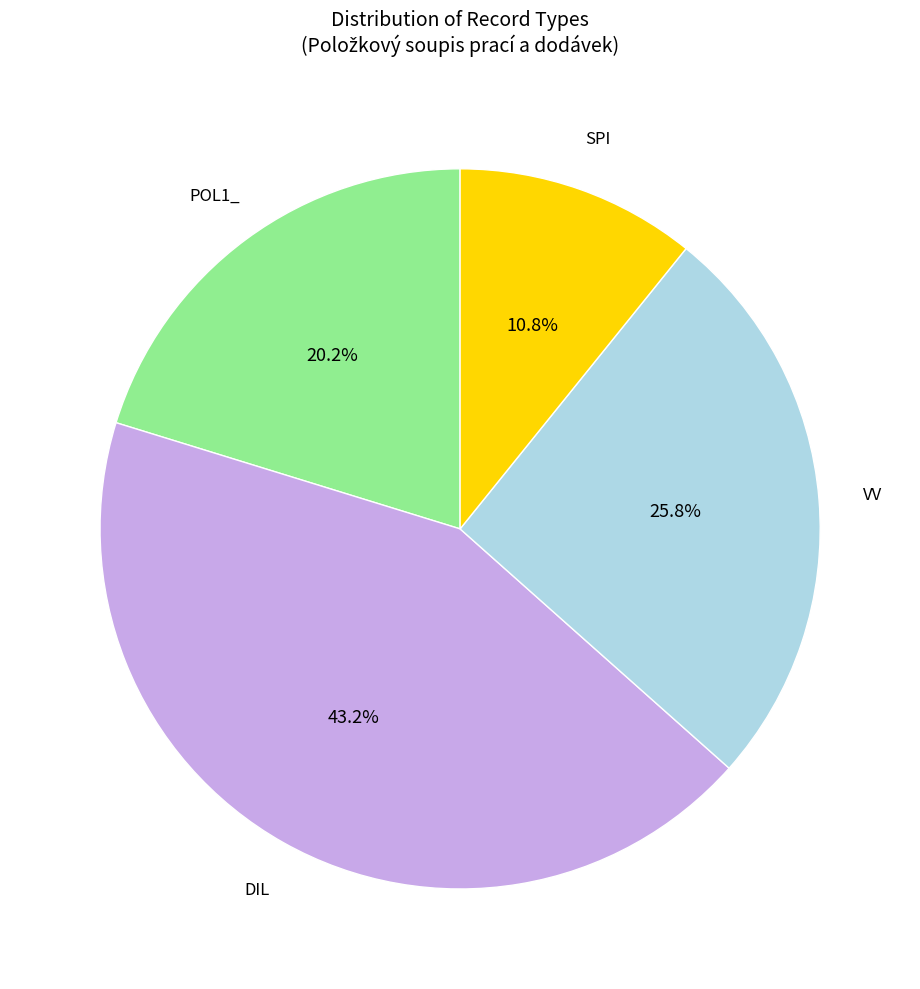

What percentage is NOT represented by DIL?

56.8%